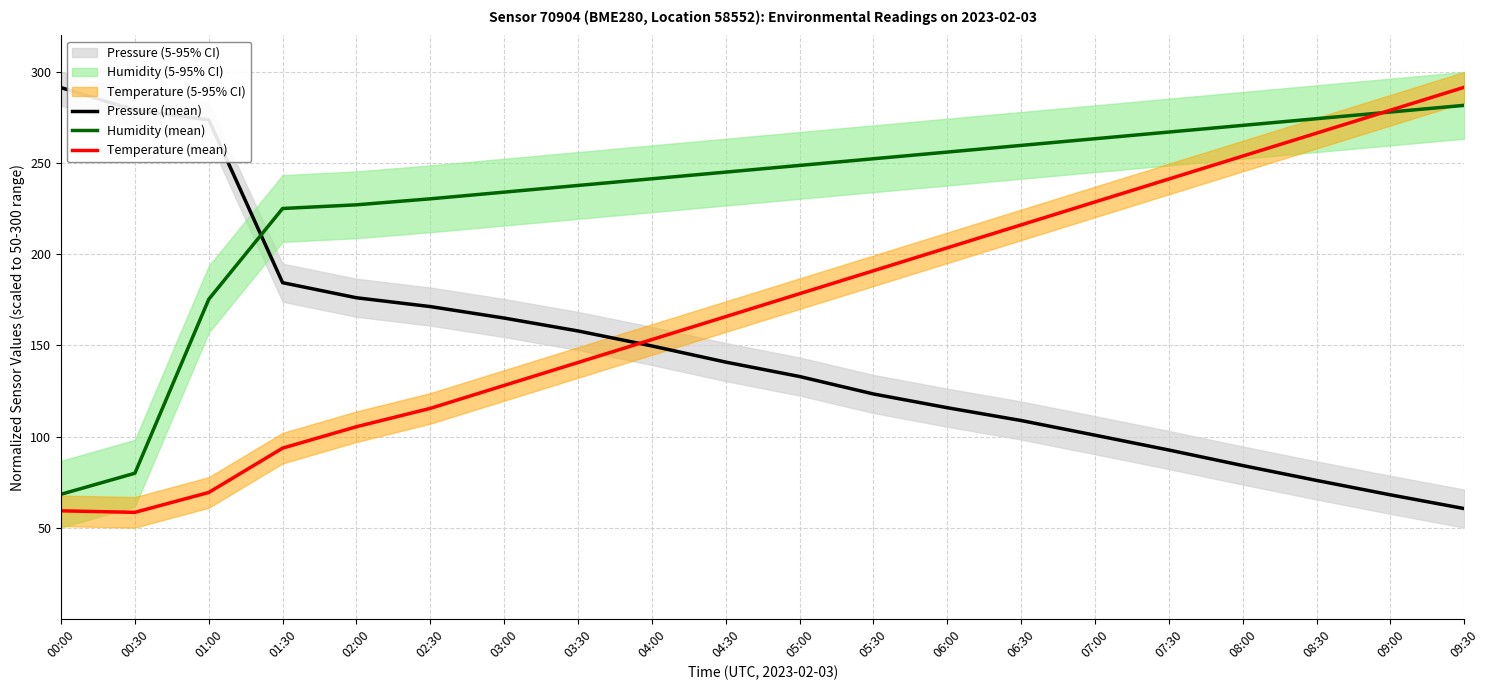

Does the chart display data point markers on the line(s)?

No